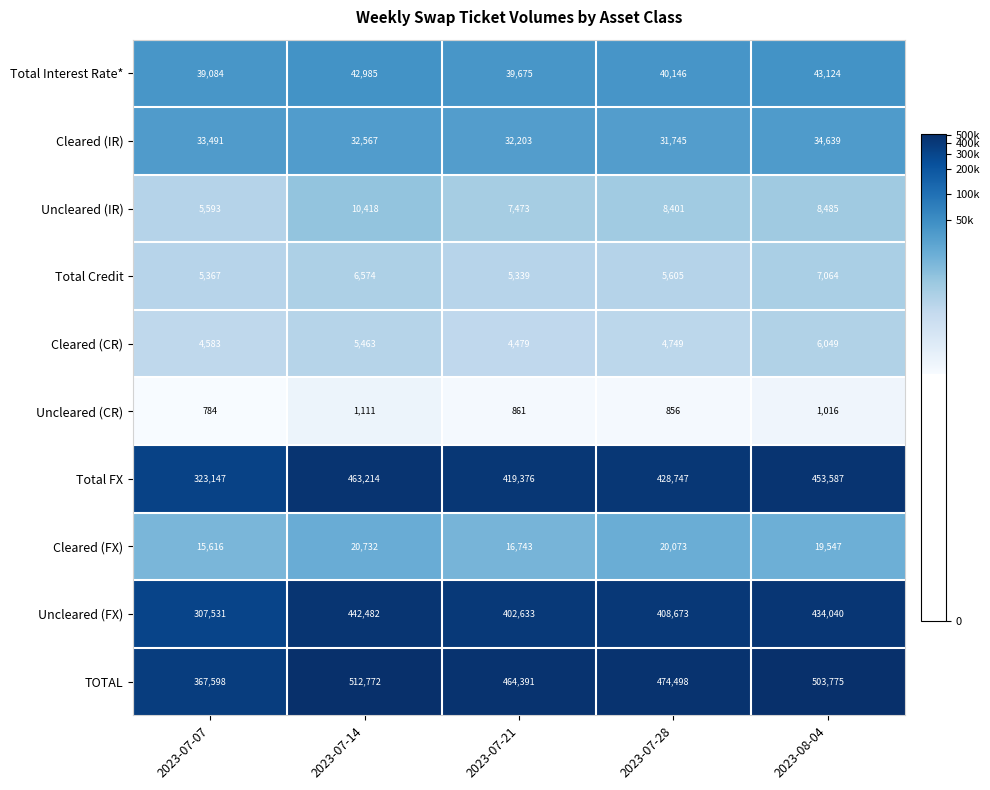

What is the difference between the second highest and second lowest values in the Total Credit series?

1207